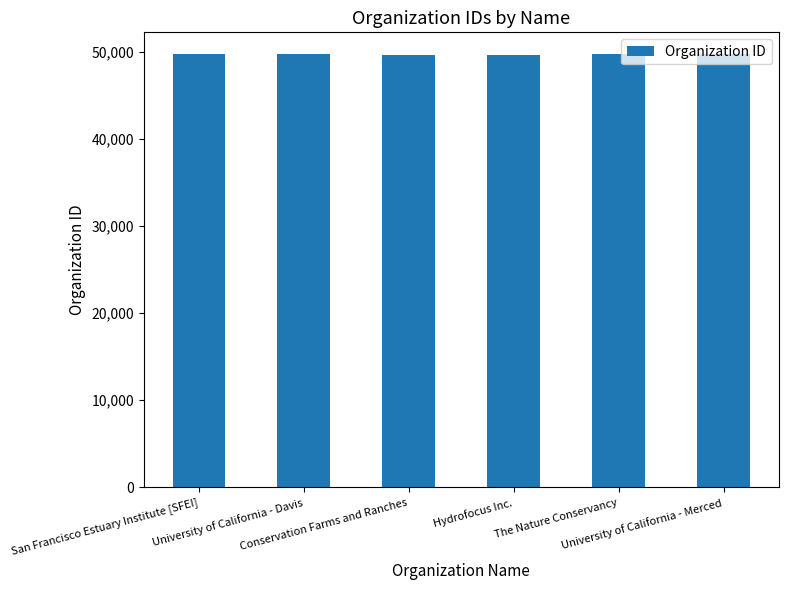

Where does the data first go above 49727?

University of California - Davis